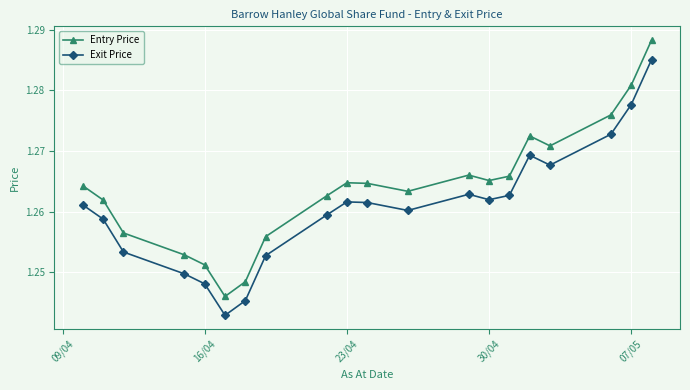

What is the sum of all Entry Price values?

25.3